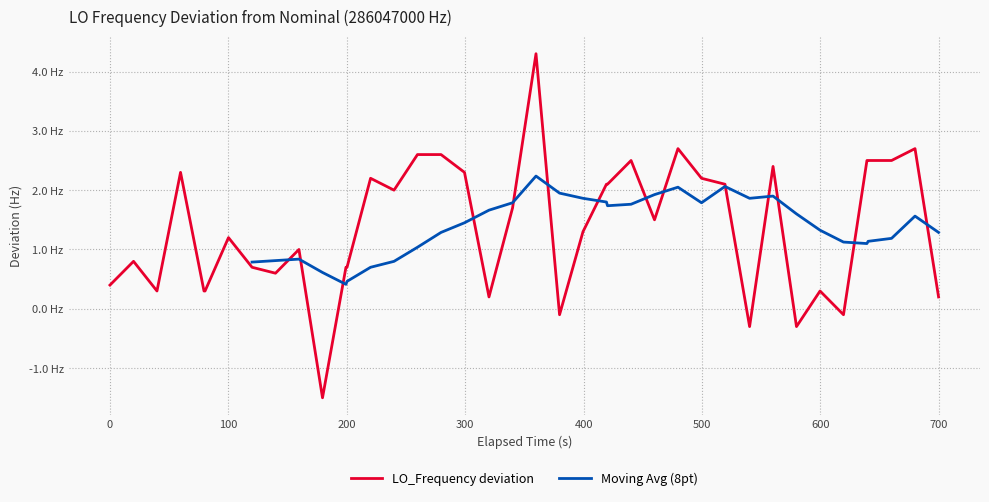

Reading left to right, what are all the values shown in this chart?

0.4	0.8	0.3	2.3	0.3	0.3	1.2	0.7	0.6	1.0	-1.5	0.7	0.7	2.2	2.0	2.6	2.6	2.3	0.2	1.7	4.3	-0.1	1.3	2.1	2.1	2.5	1.5	2.7	2.2	2.1	-0.3	2.4	-0.3	0.3	-0.1	2.5	2.5	2.5	2.7	0.2